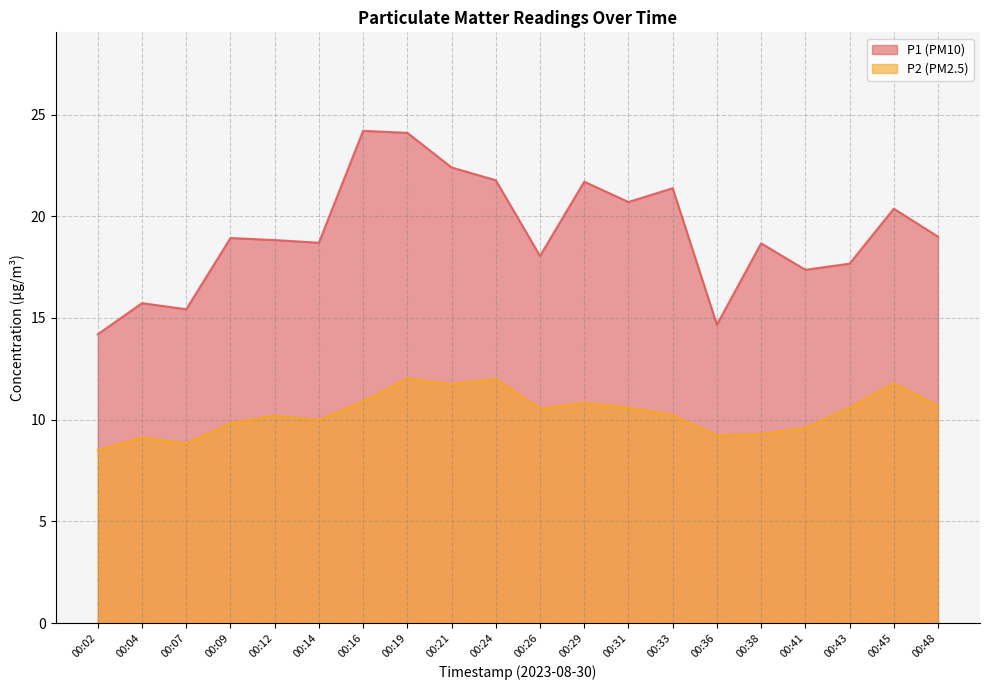

True or false: P2 (PM2.5) has a value of 9.8 at 00:09.

True